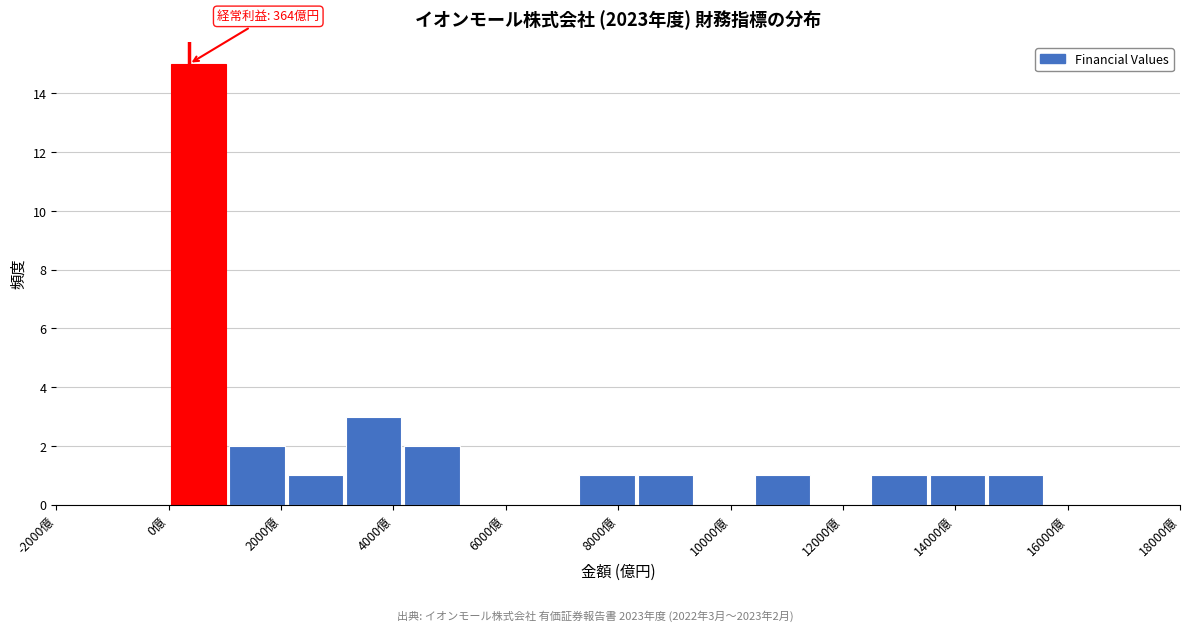

Which range on the x-axis has the tallest bar?

0 to 1000